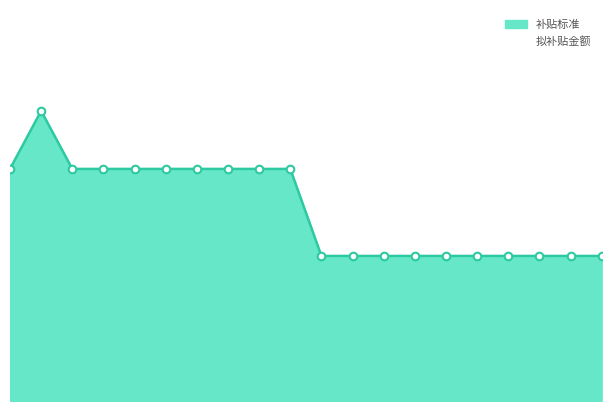

At how many categories does at least one series exceed 1773?

1